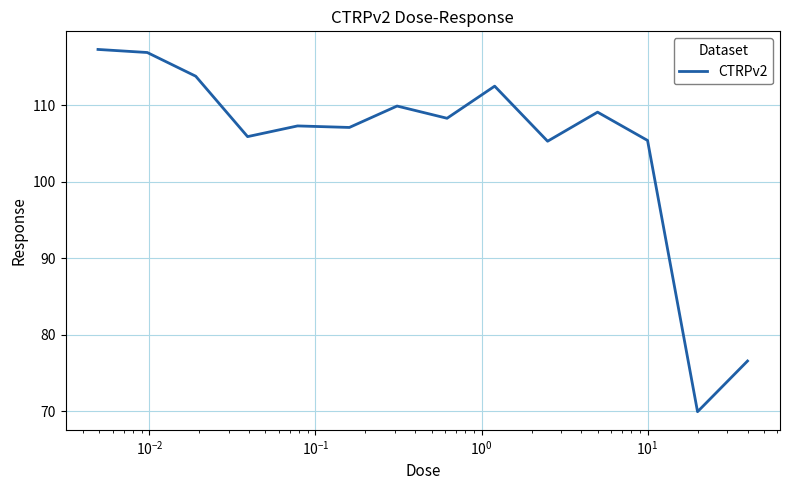

Count the number of categories in the chart.

14